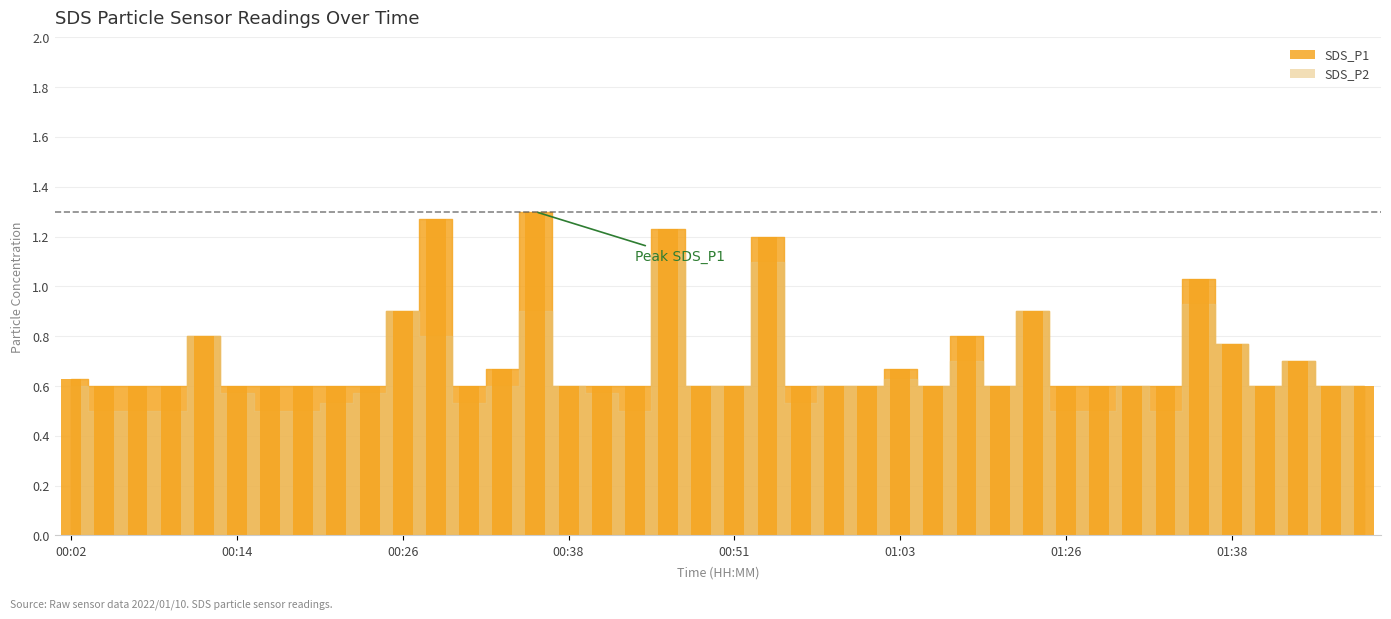

Are the bars horizontal?

No